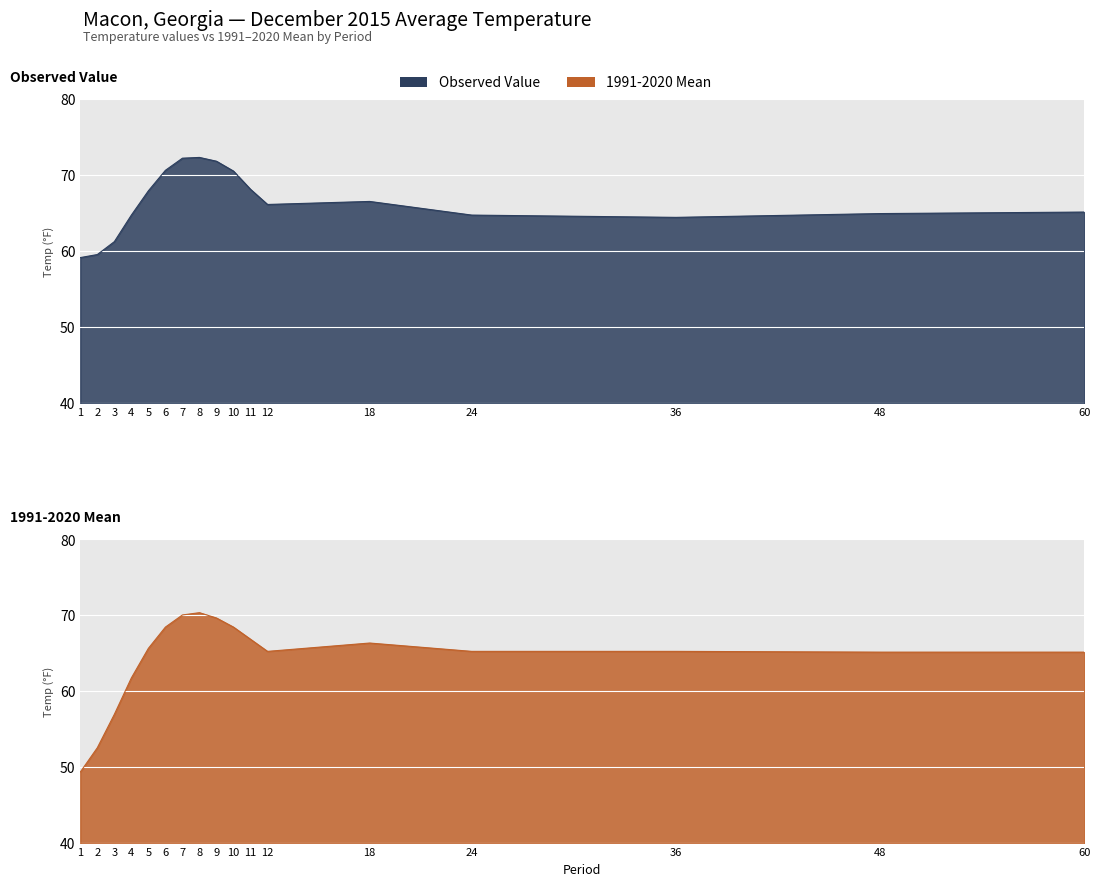

Is it true that Value equals 28.3 at 24?

False